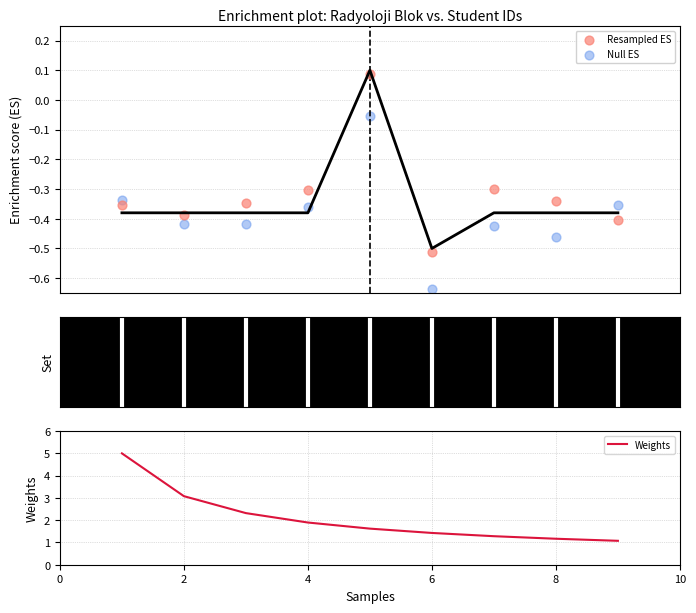

What are all the series names shown in the legend?

Resampled ES, Null ES, Weights